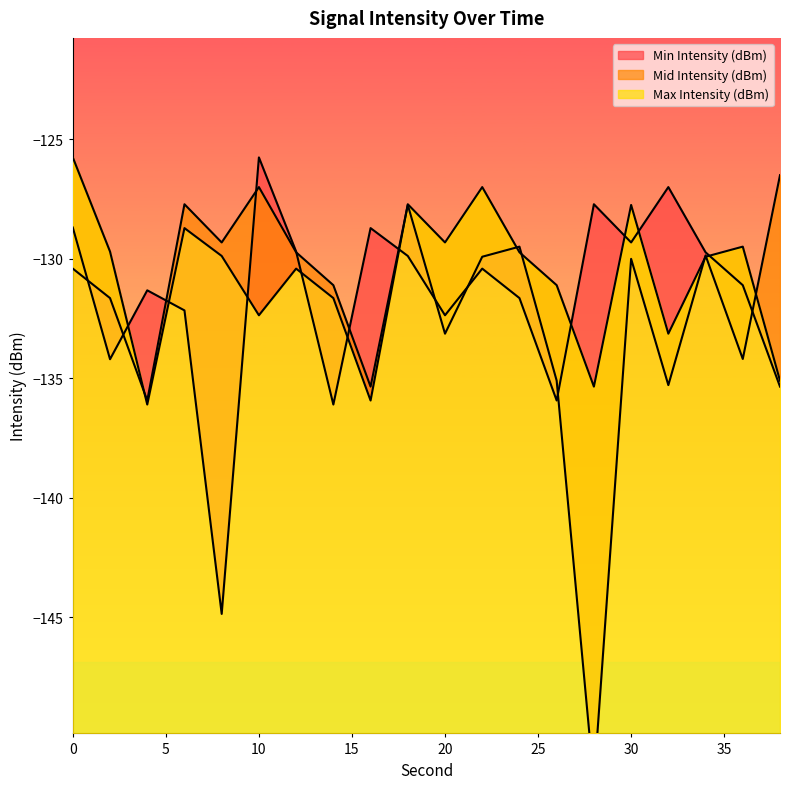

In Max Intensity (dBm), how many points are higher than both neighbors (excluding endpoints)?

6